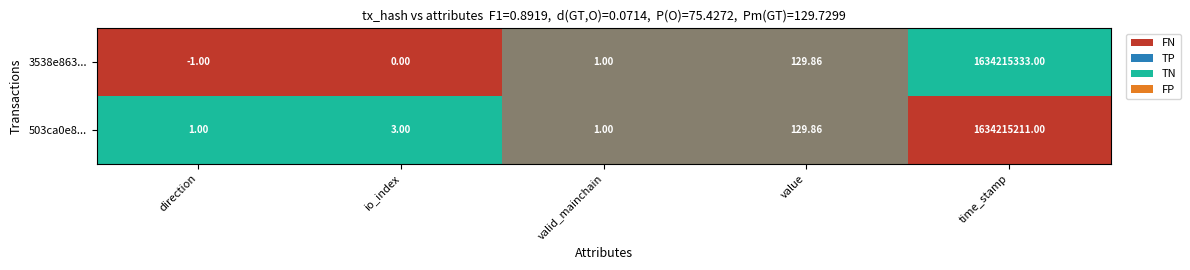

Which category has the highest value in the 3538e863... series?

time_stamp